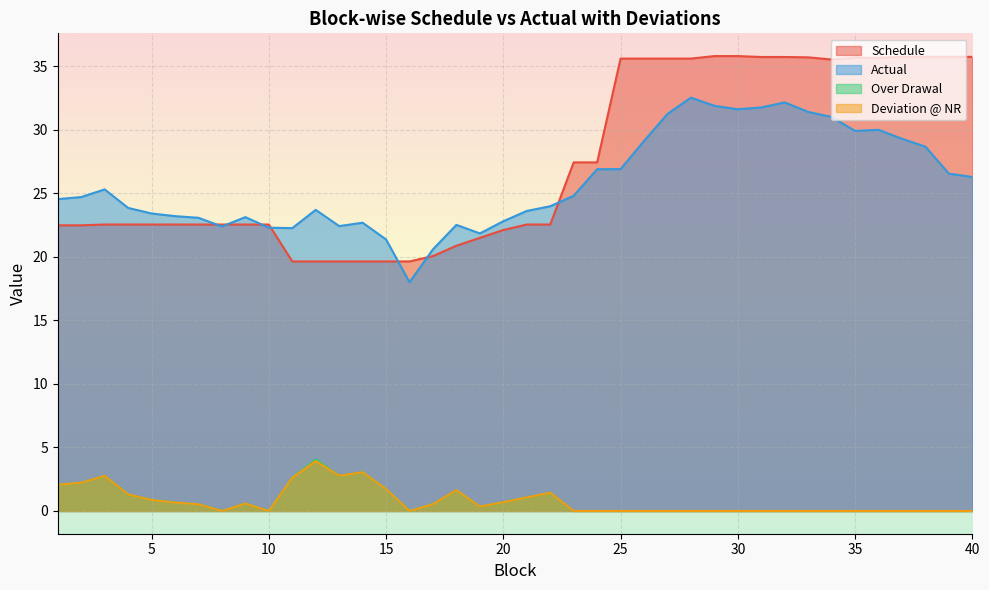

Between 22 and 39, which is larger?

39